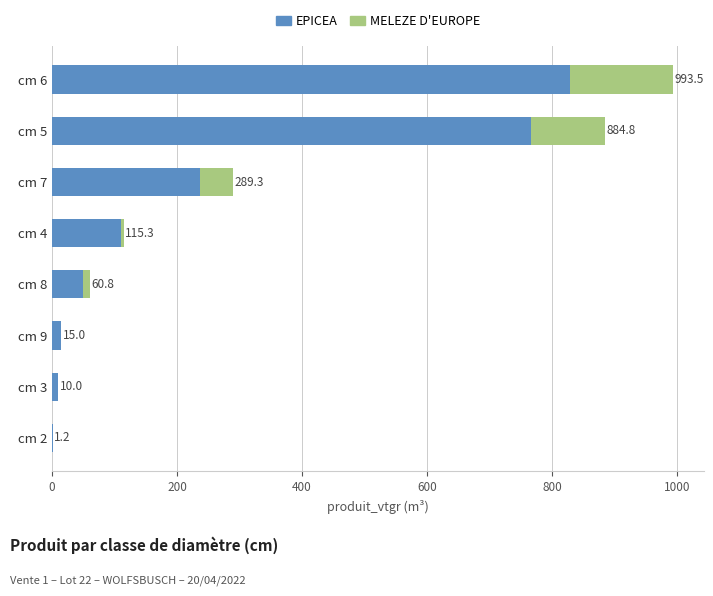

How many bars are there in total?

16